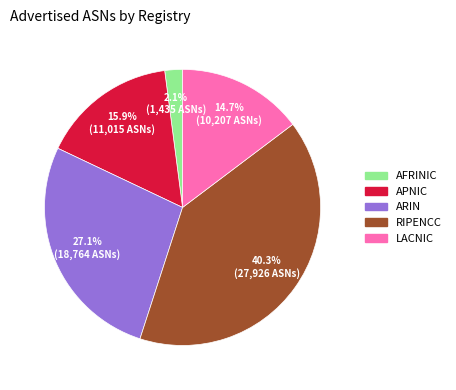

Is there any slice that represents more than half of the pie?

No